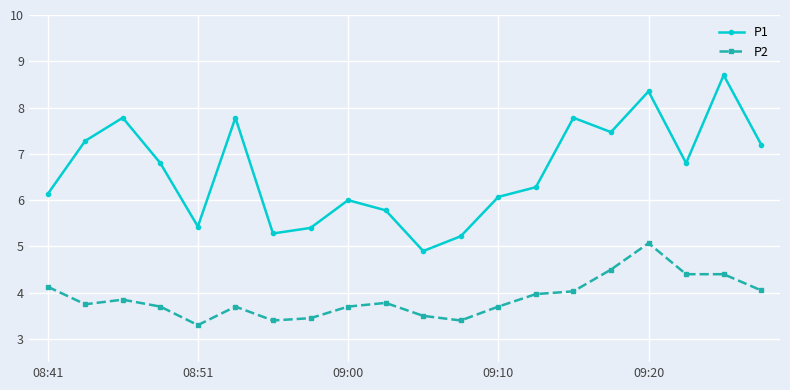

Rank the series by their average value, from highest to lowest.

P1, P2